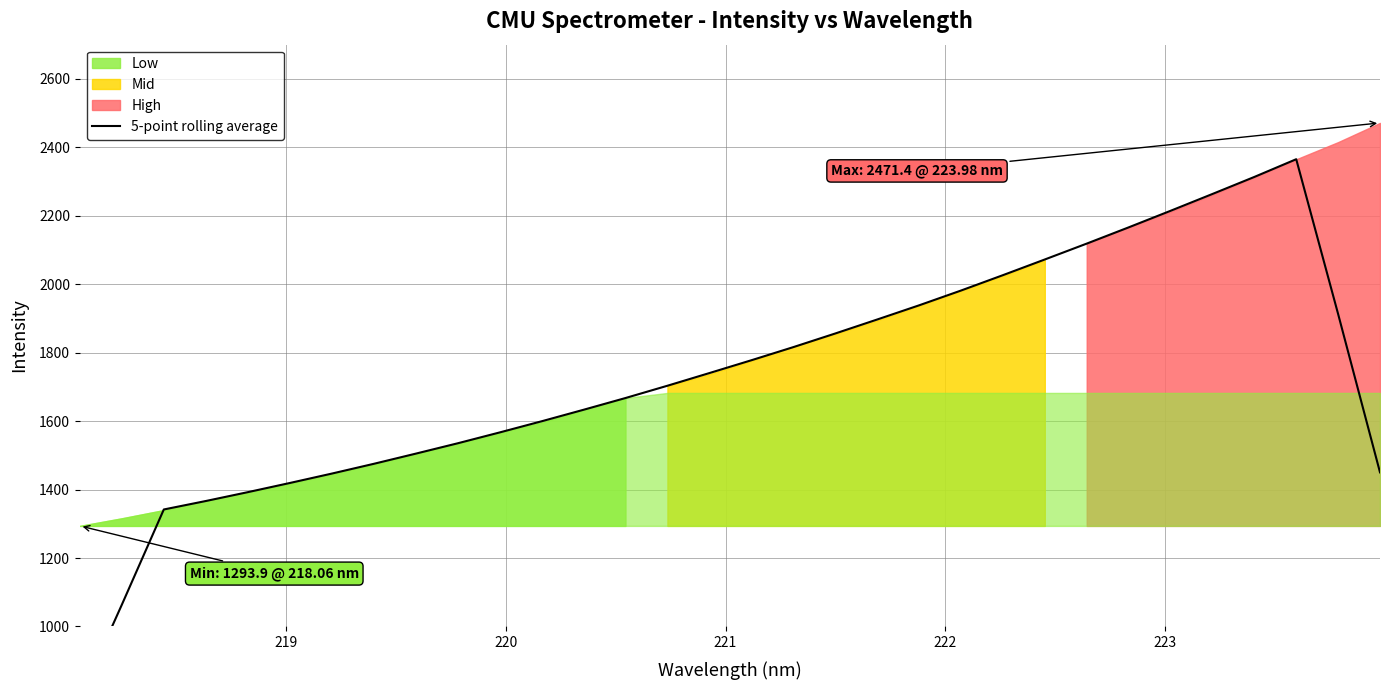

What is the sum of all values?

55417.4